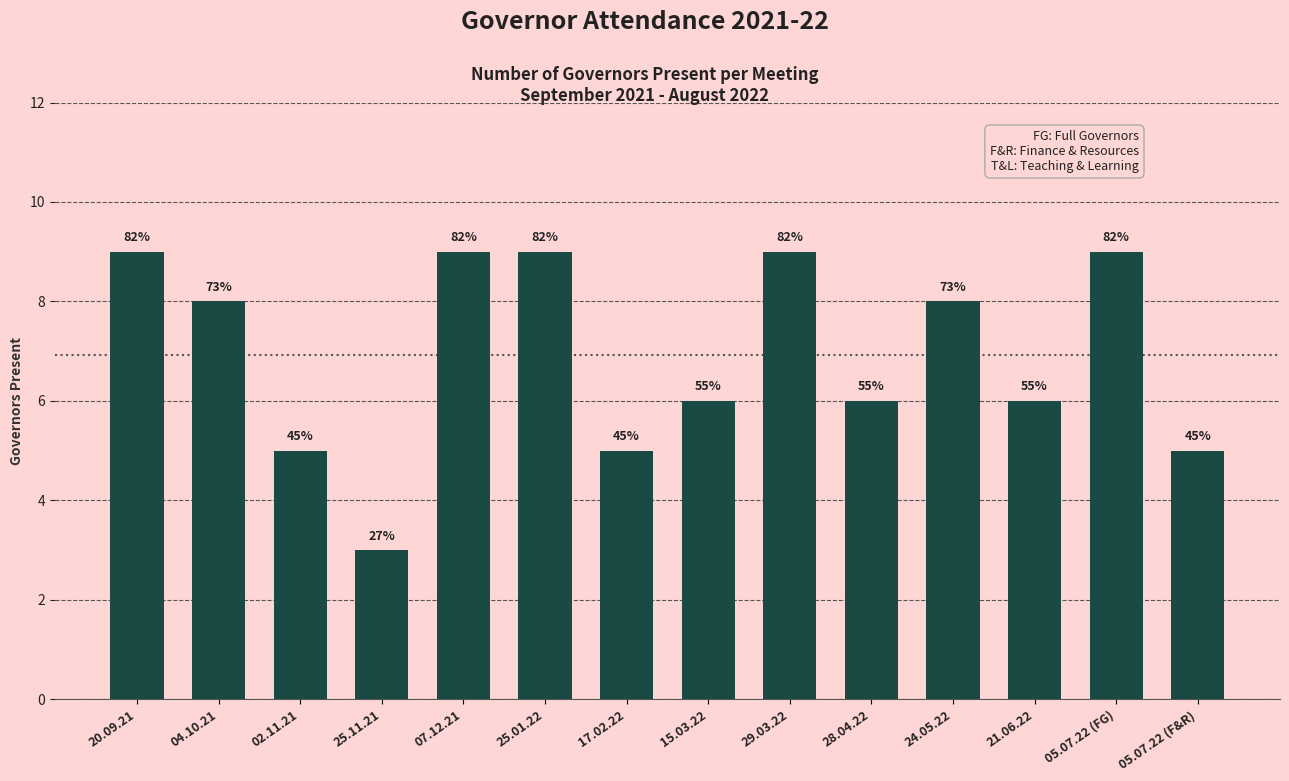

What is the ratio of the value at 04.10.21 to the value at 25.11.21?

2.7